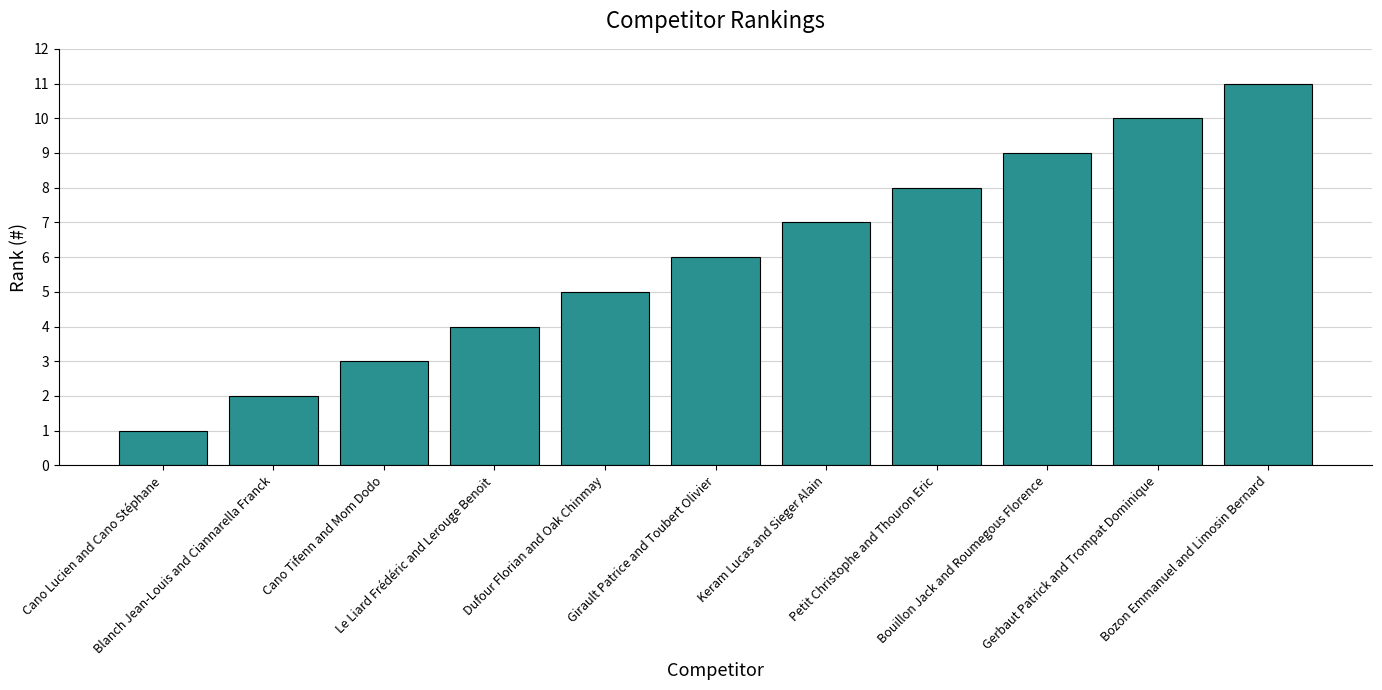

List the labels in order of value, smallest first.

Cano Lucien and Cano Stéphane, Blanch Jean-Louis and Ciannarella Franck, Cano Tifenn and Mom Dodo, Le Liard Frédéric and Lerouge Benoit, Dufour Florian and Oak Chinmay, Girault Patrice and Toubert Olivier, Keram Lucas and Sieger Alain, Petit Christophe and Thouron Eric, Bouillon Jack and Roumegous Florence, Gerbaut Patrick and Trompat Dominique, Bozon Emmanuel and Limosin Bernard